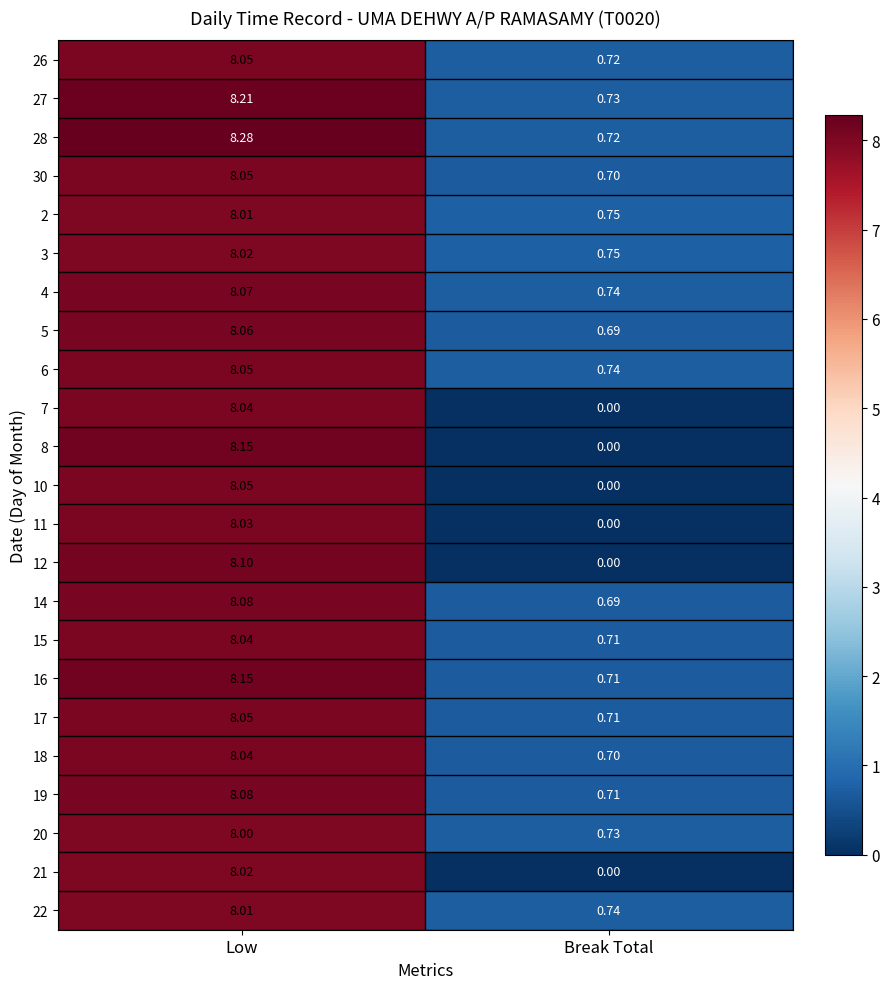

Which series has the largest range (max minus min)?

8